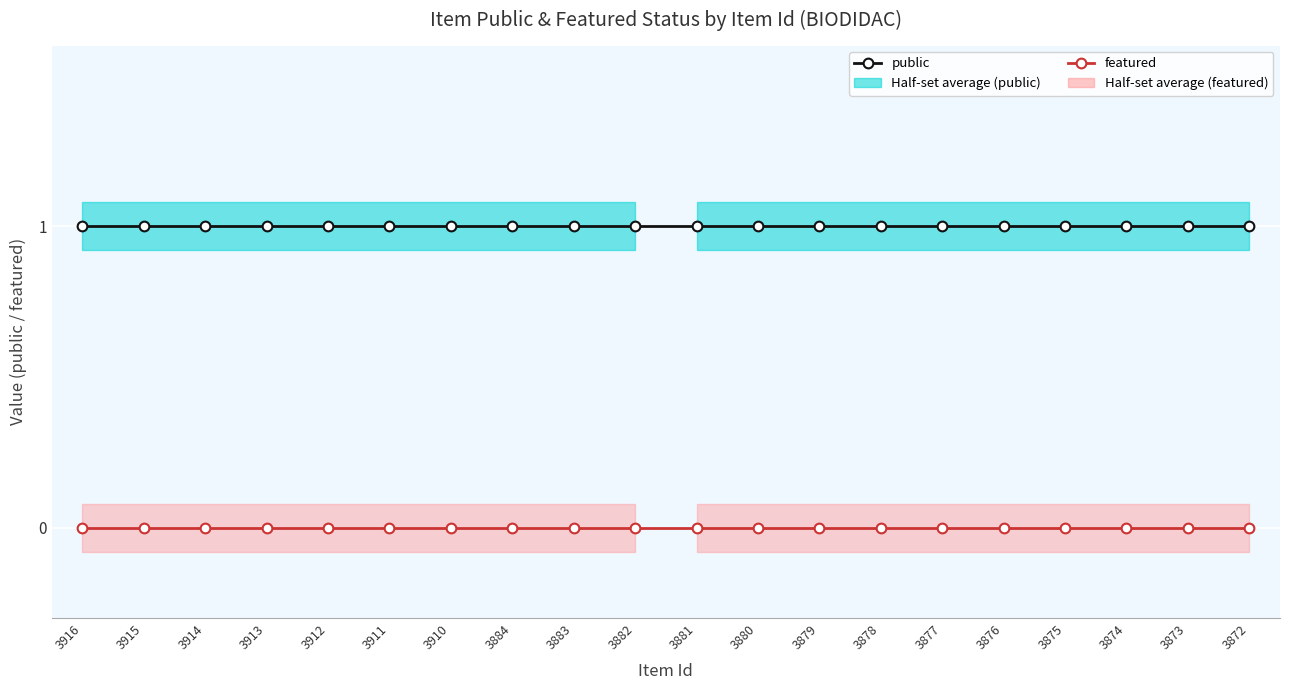

Does the chart display data point markers on the line(s)?

Yes